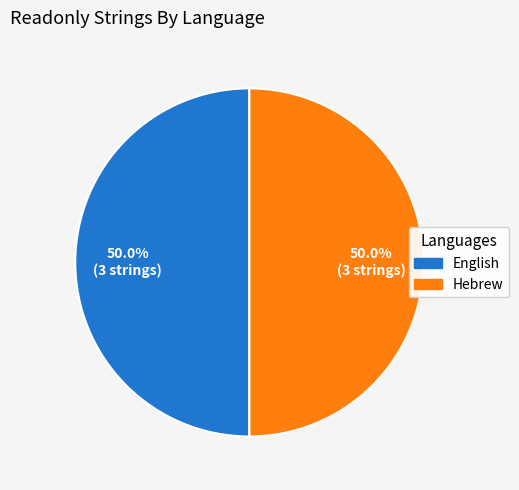

How many slices are in this pie chart?

2